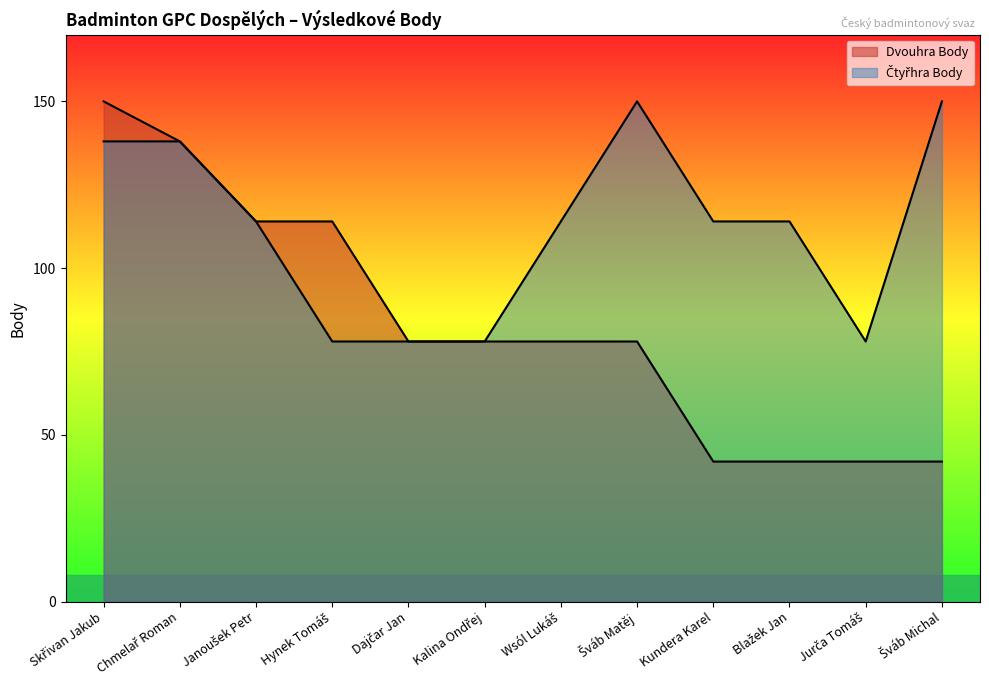

Between Šváb Matěj and Kundera Karel, which series saw the biggest shift?

Dvouhra Body